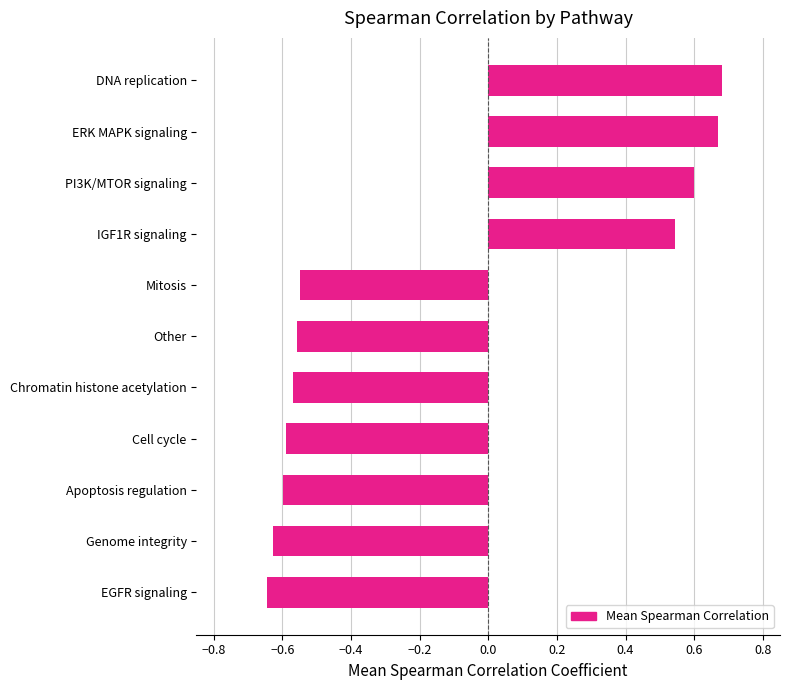

Count the values in the range 0 to 1.

4